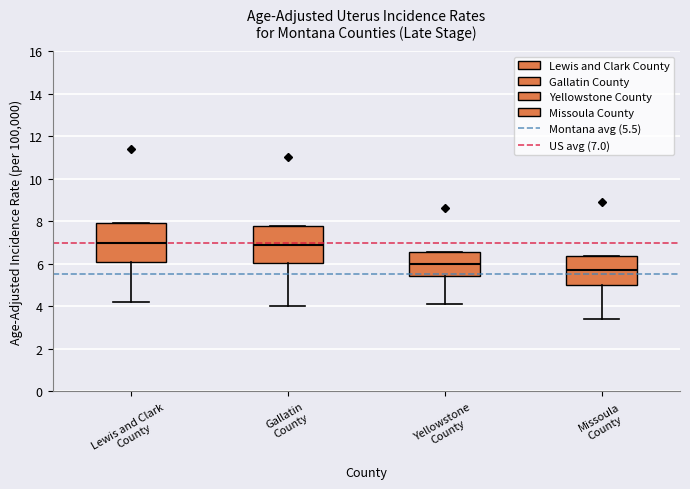

Where does the median line of the box for Missoula County sit on the y-axis? The values are not printed on the chart, so give them approximately, as read against the axis.

5.8